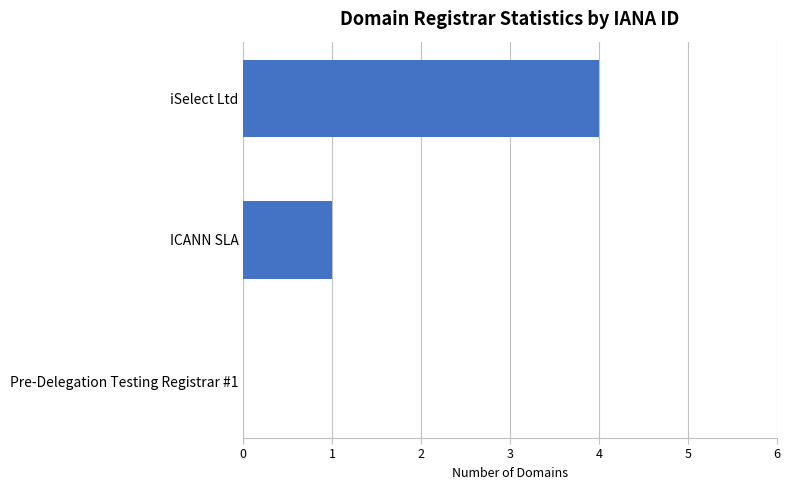

What is the sum of all values?

5